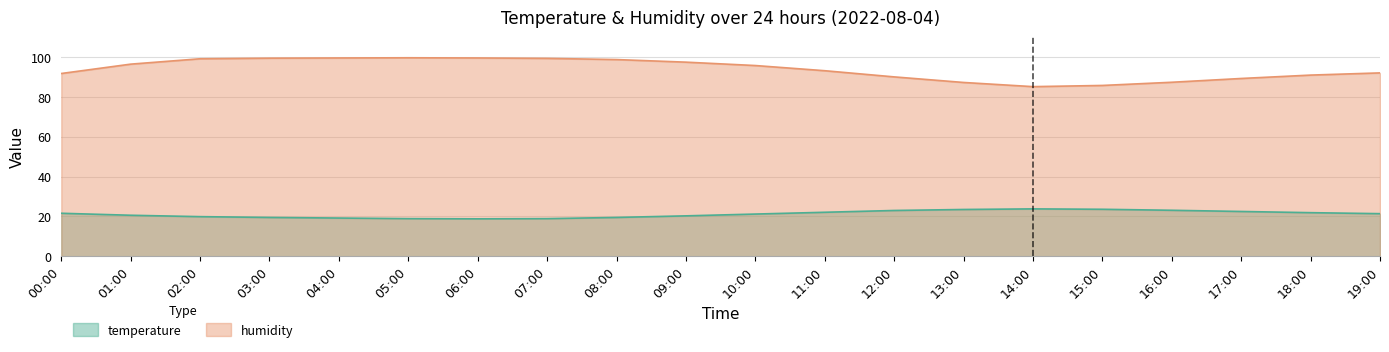

What is the approximate value of temperature at 10:00?

21.2